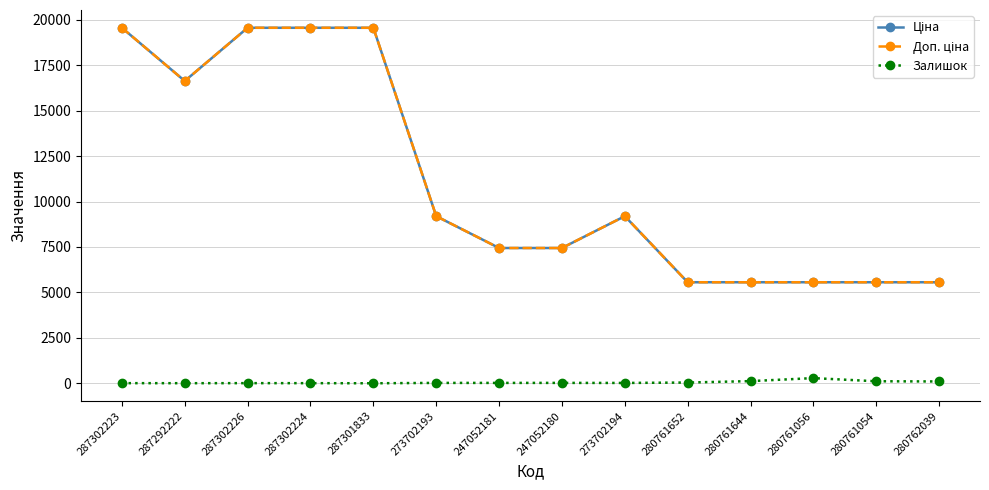

Which category has the highest value in the Доп. ціна series?

287302223